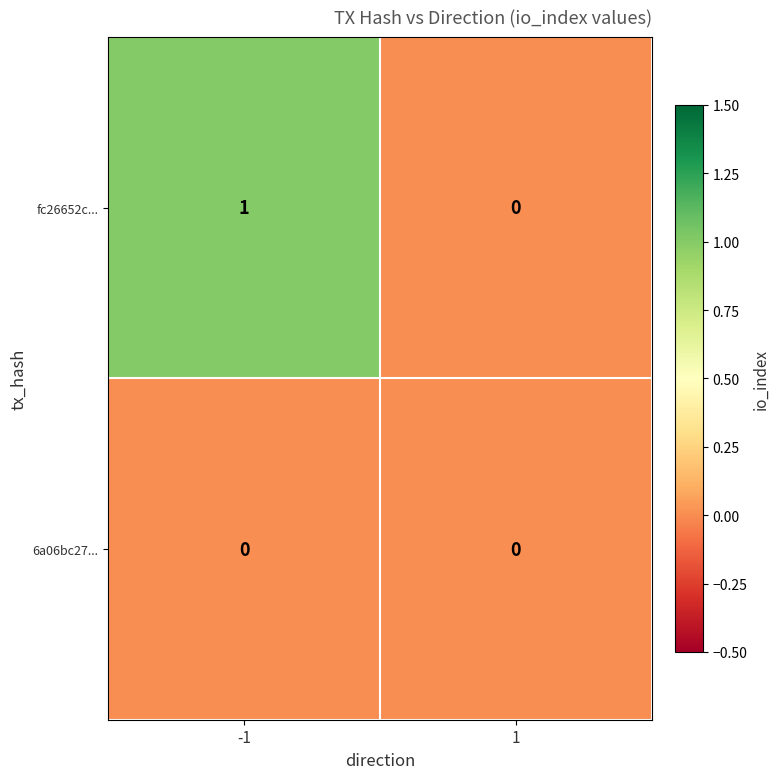

Between -1 and 1, which series saw the biggest shift?

fc26652c...